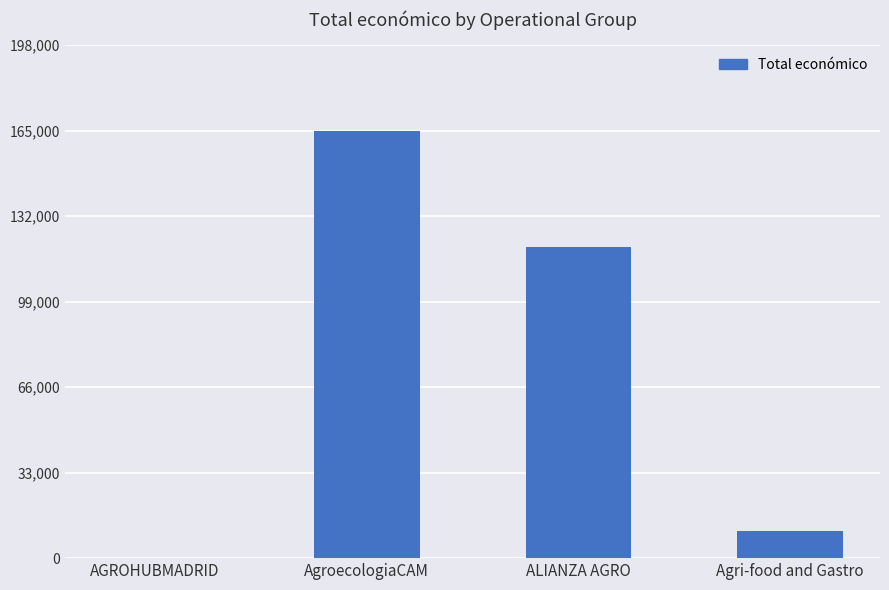

Between AGROHUBMADRID and Agri-food and Gastro, which is larger?

Agri-food and Gastro